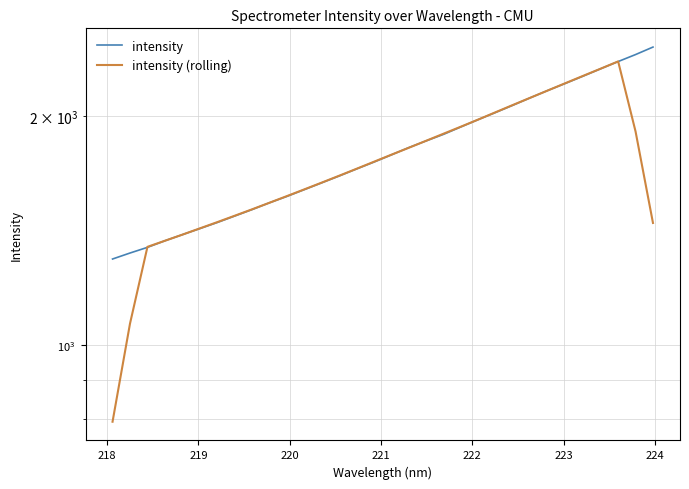

True or false: intensity (rolling) has more than 0 points higher than both neighbors.

True